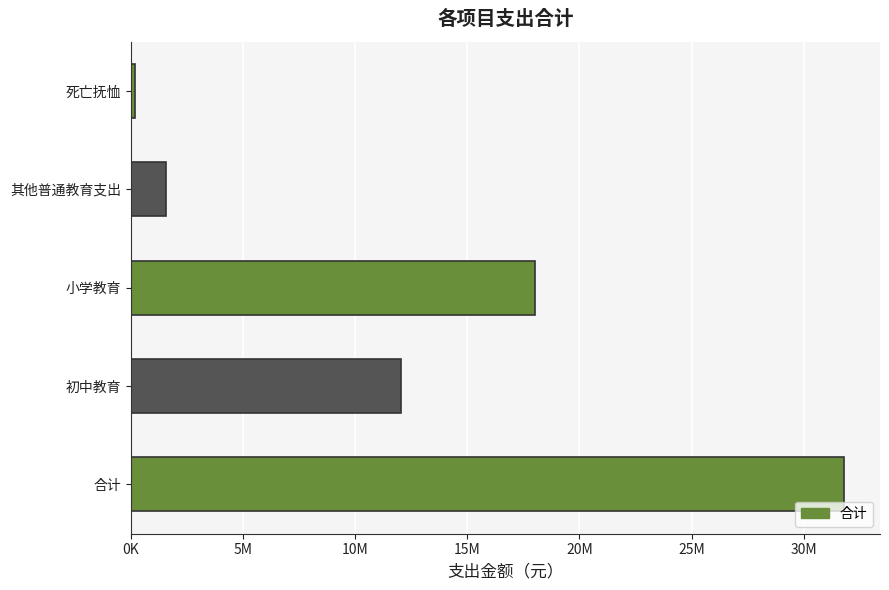

Does the chart contain any negative values?

No